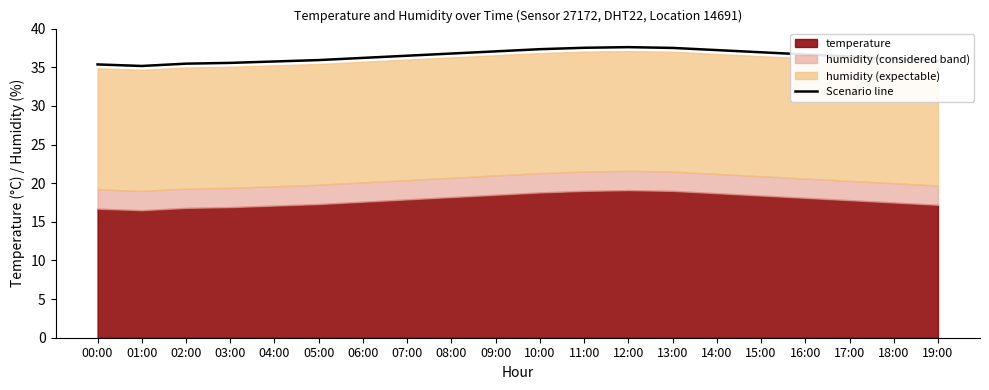

Which has a higher value, 01:00 or 17:00?

17:00